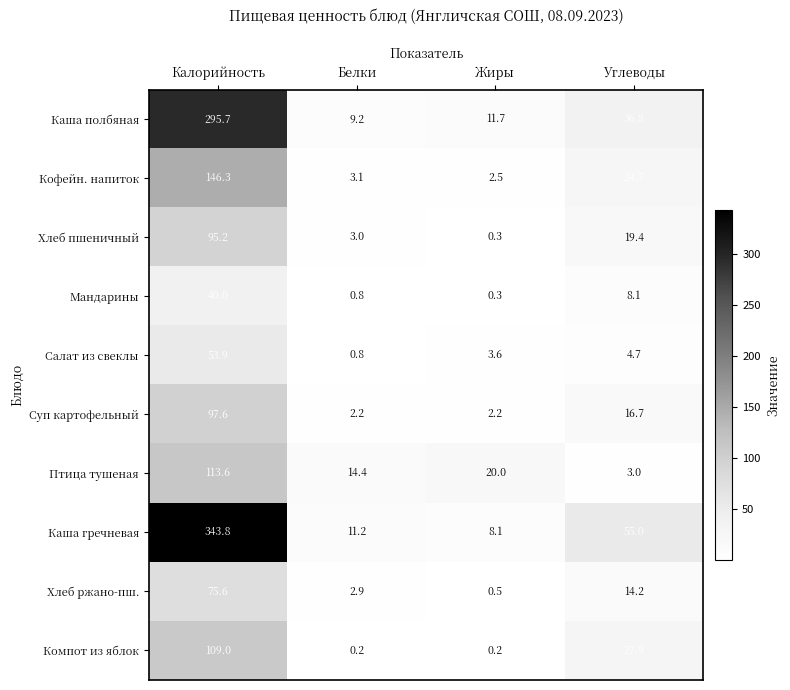

Which series has the largest total across all categories?

Каша гречневая